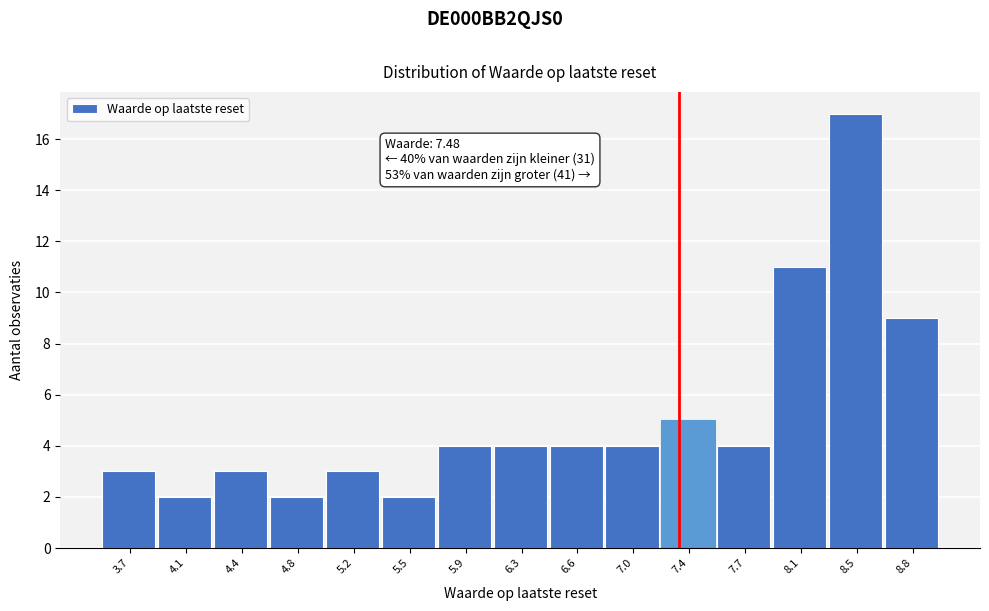

Reading right to left, transcribe all the data shown in this chart.

9	17	11	4	5	4	4	4	4	2	3	2	3	2	3